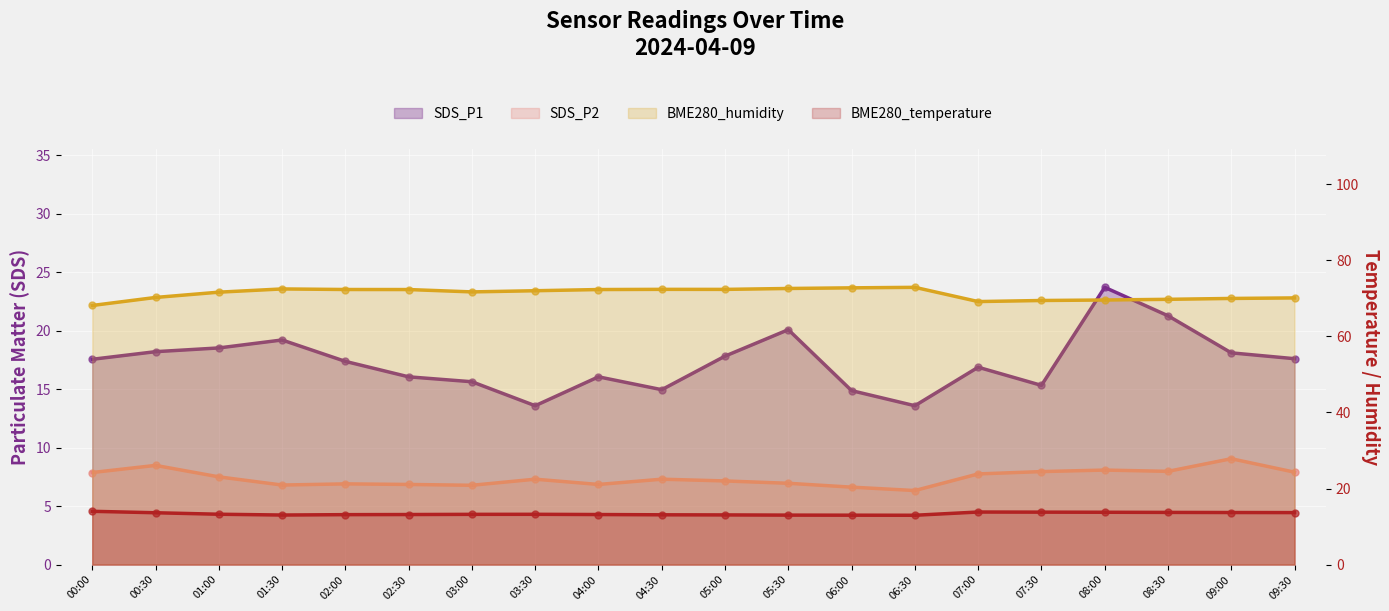

Is the value of SDS_P1 at 09:30 greater than the value of BME280_humidity at 05:30?

No